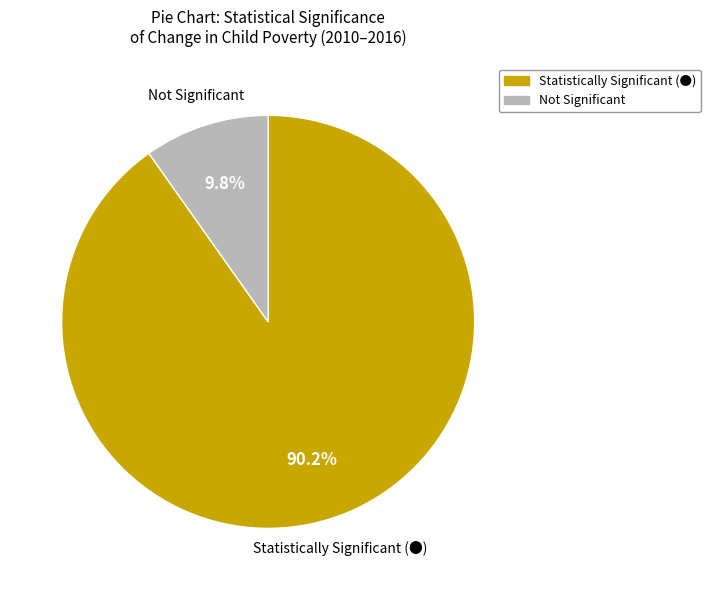

Does any single category account for the majority?

Yes